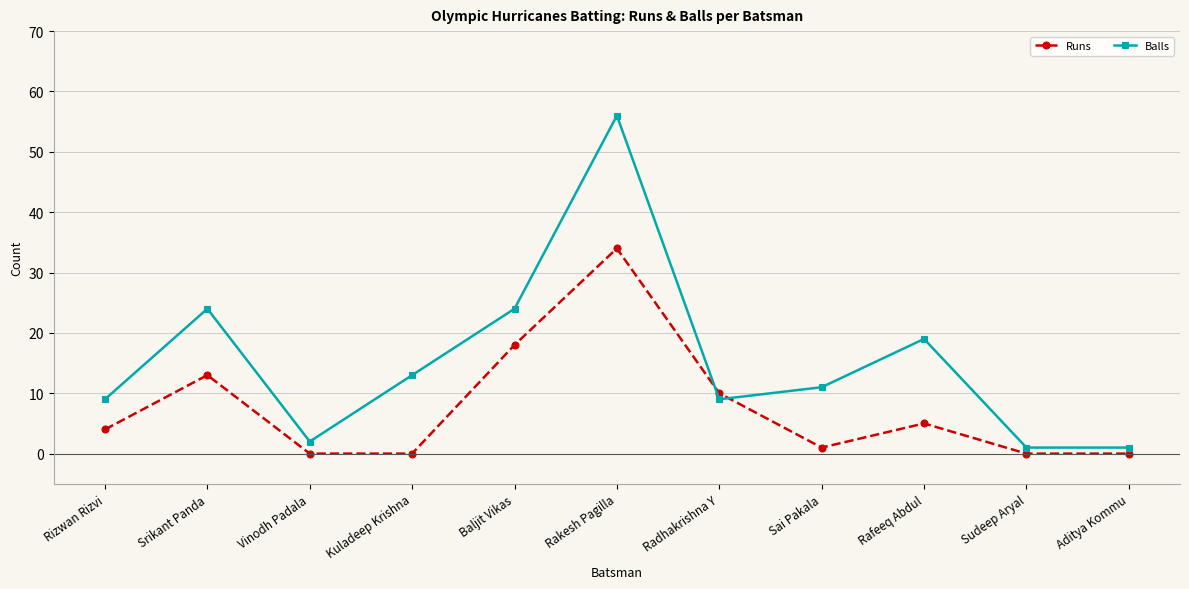

List the series in order of their peak value, lowest first.

Runs, Balls